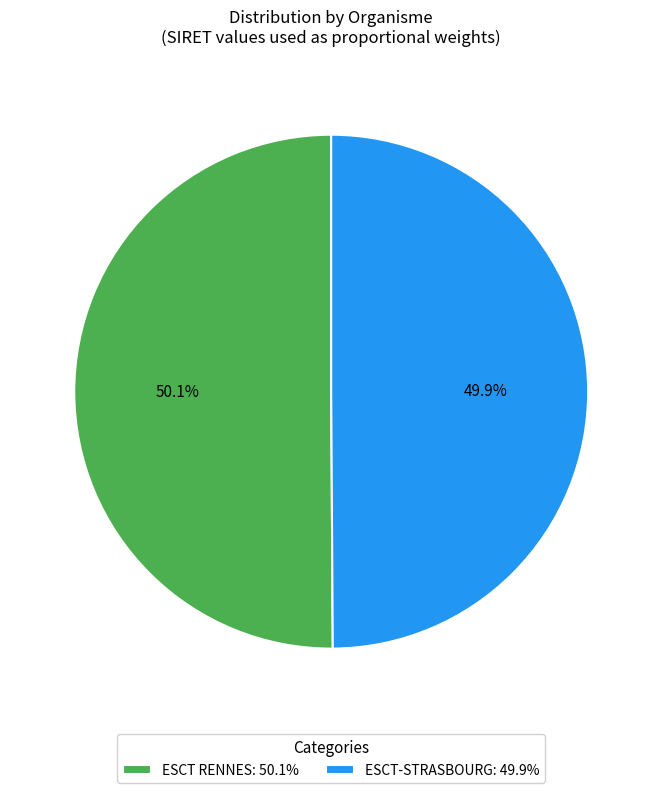

What is the ratio of the value at ESCT RENNES: 50.1% to the value at ESCT-STRASBOURG: 49.9%?

1.0